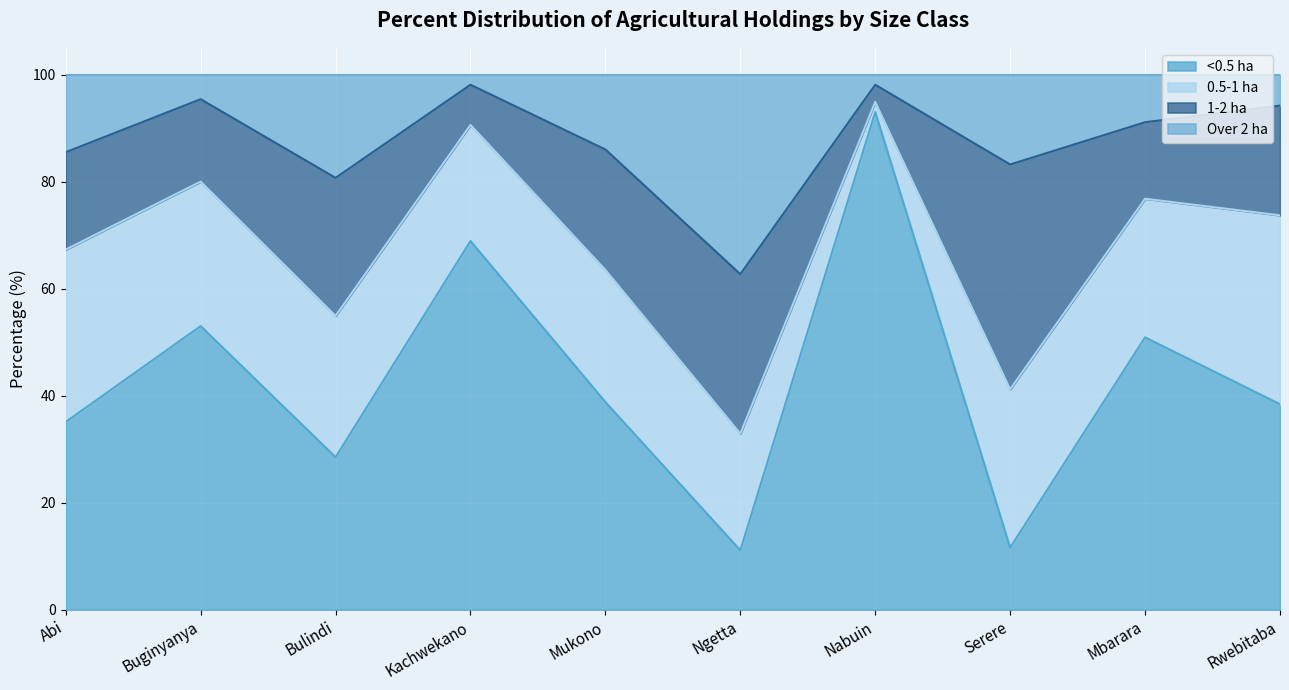

Between Nabuin and Mukono, which is larger?

Nabuin